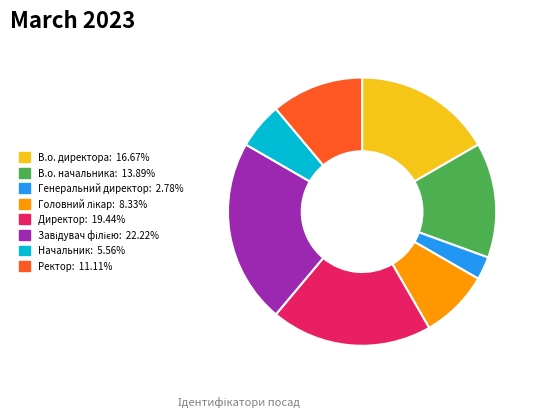

Count the number of slices in the pie.

8